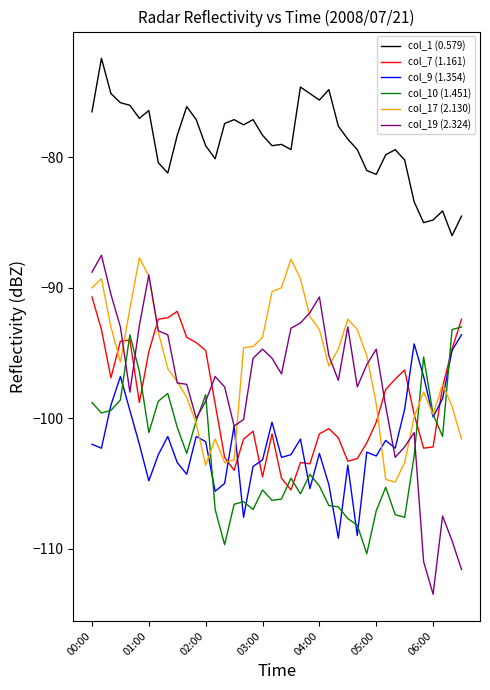

Does the chart display data point markers on the line(s)?

No